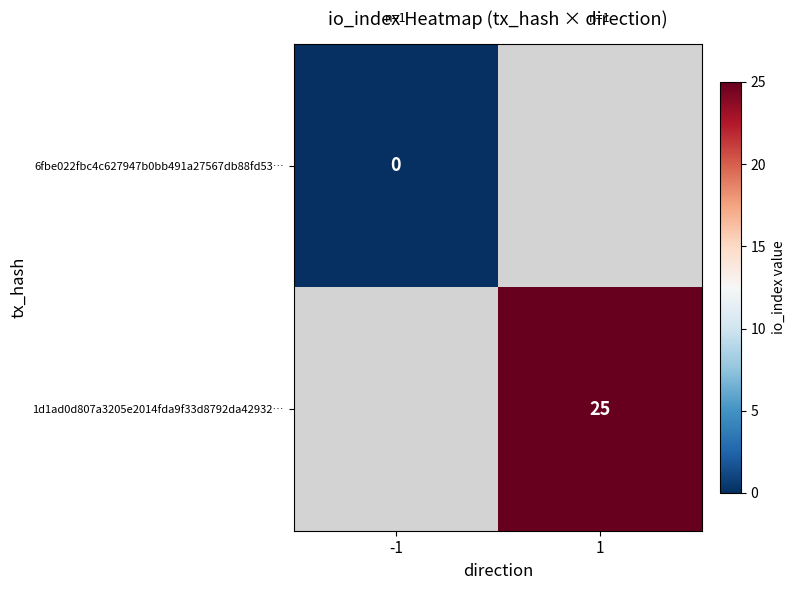

The value of 1d1ad0d807a3205e2014fda9f33d8792da42932… at 1 is 25. True or false?

True